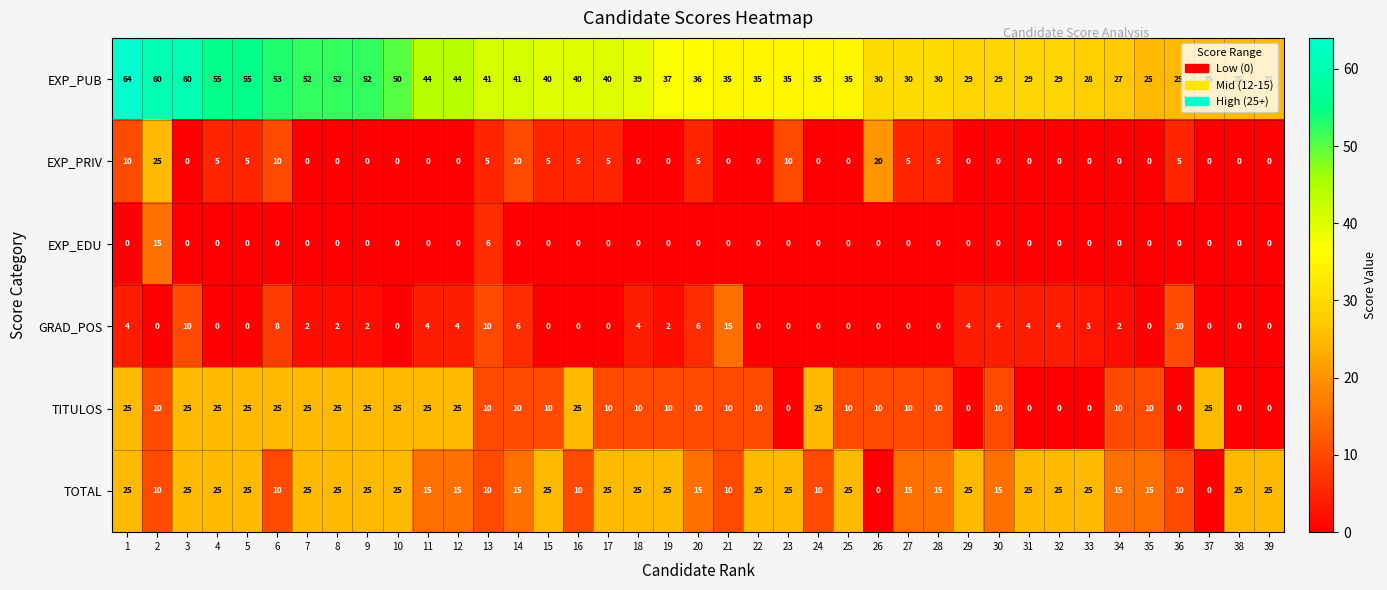

What is the greatest value displayed?

64